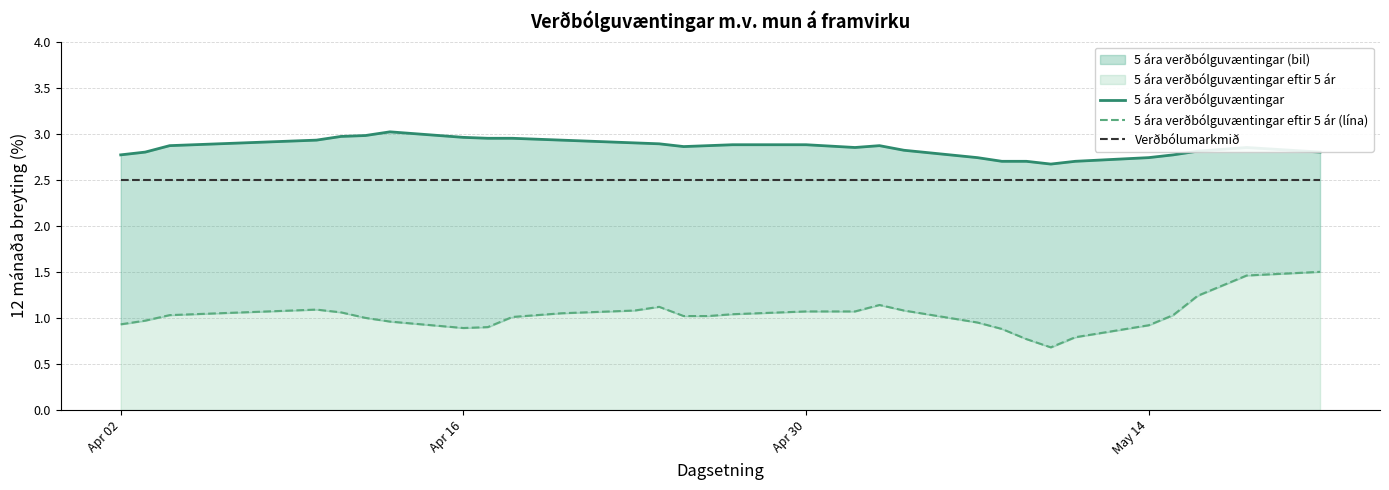

True or false: 5 ára verðbólguvæntingar and 5 ára verðbólguvæntingar eftir 5 ár (lína) cross at least once.

False